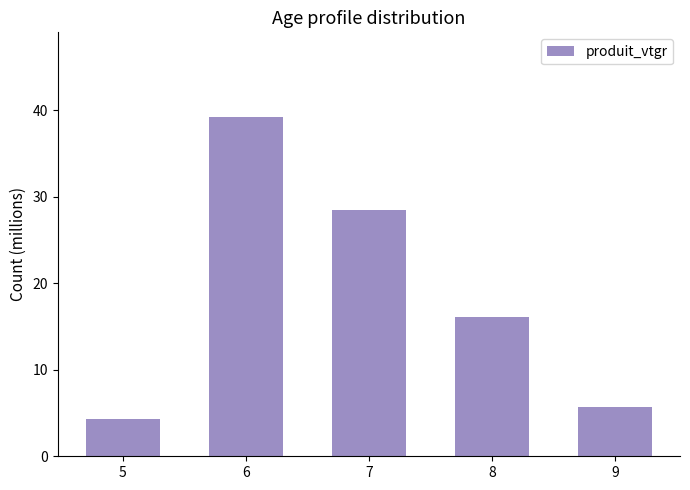

Rank the categories by value from lowest to highest.

5, 9, 8, 7, 6